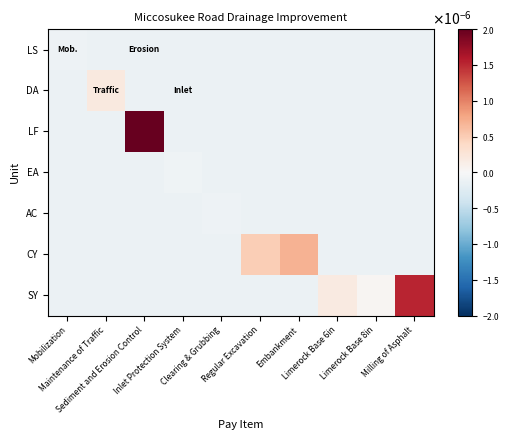

At which category is the sum across all series the highest?

Sediment and Erosion Control